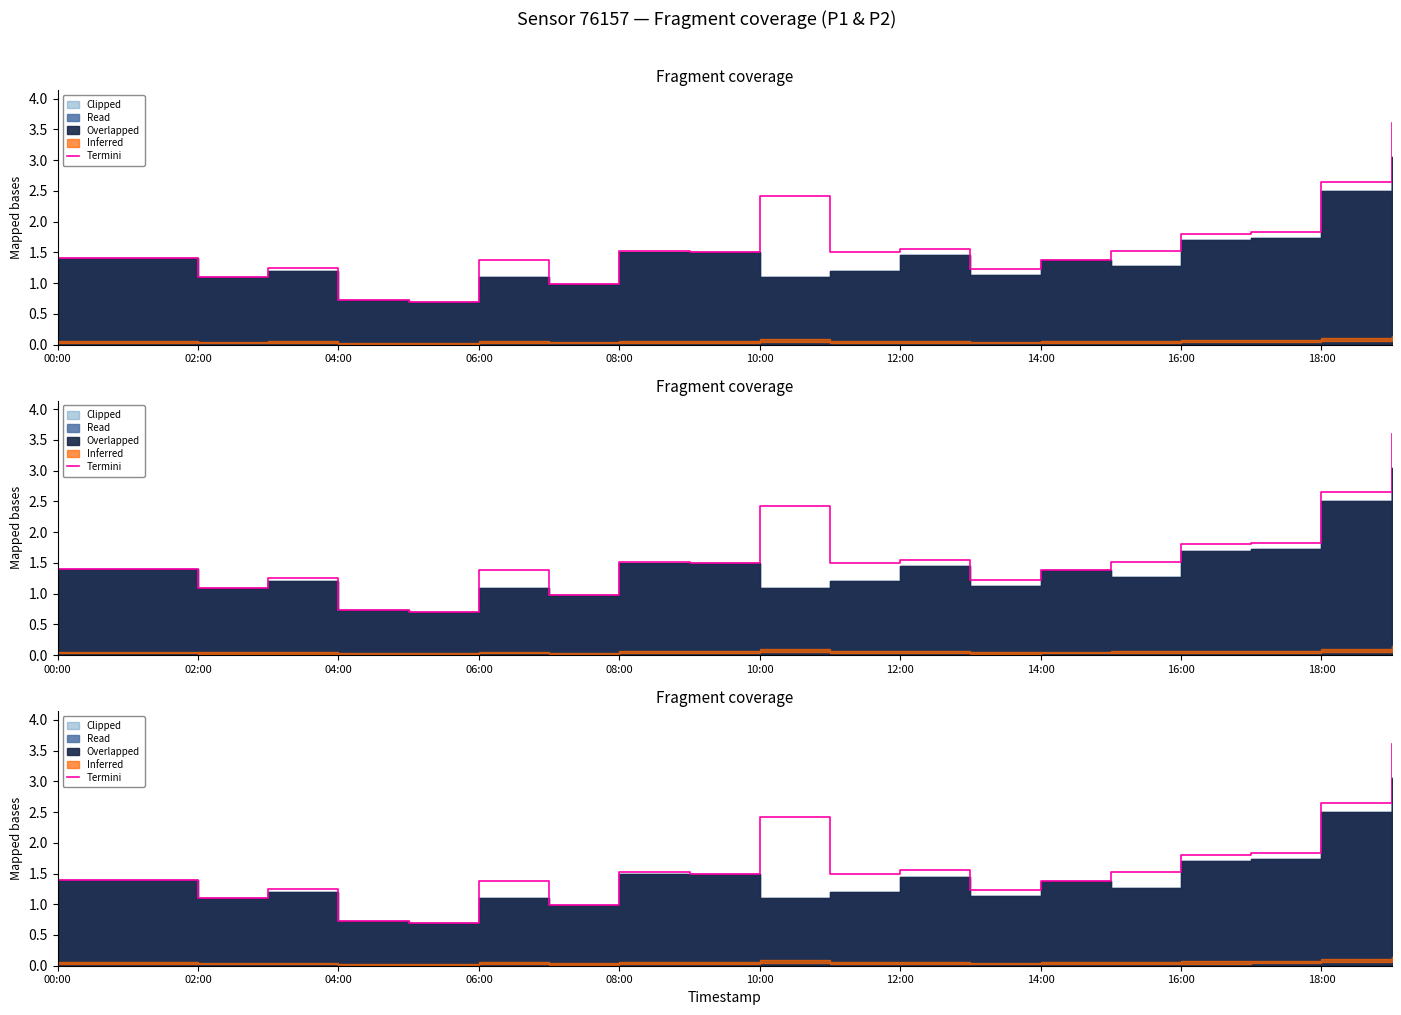

What is the difference between the maximum and minimum values?

2.9